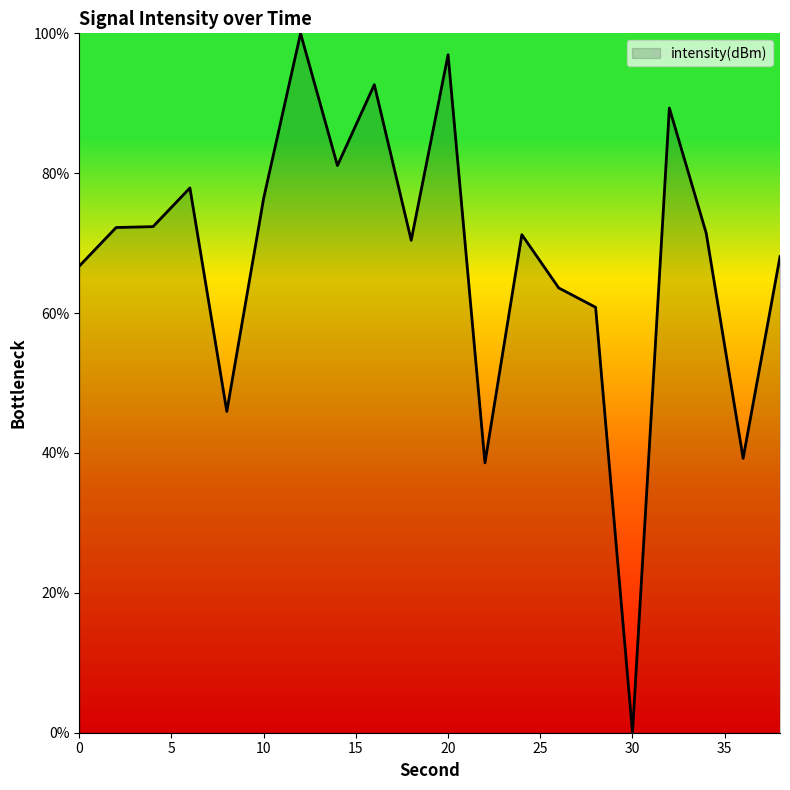

Rank the categories by value from highest to lowest.

12, 20, 16, 32, 14, 6, 10, 4, 2, 34, 24, 18, 38, 0, 26, 28, 8, 36, 22, 30